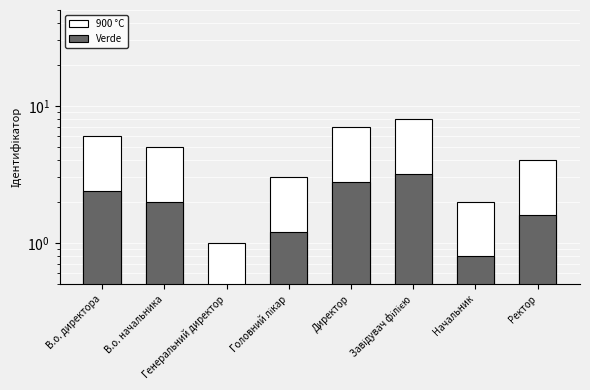

How many bars are there in total?

16